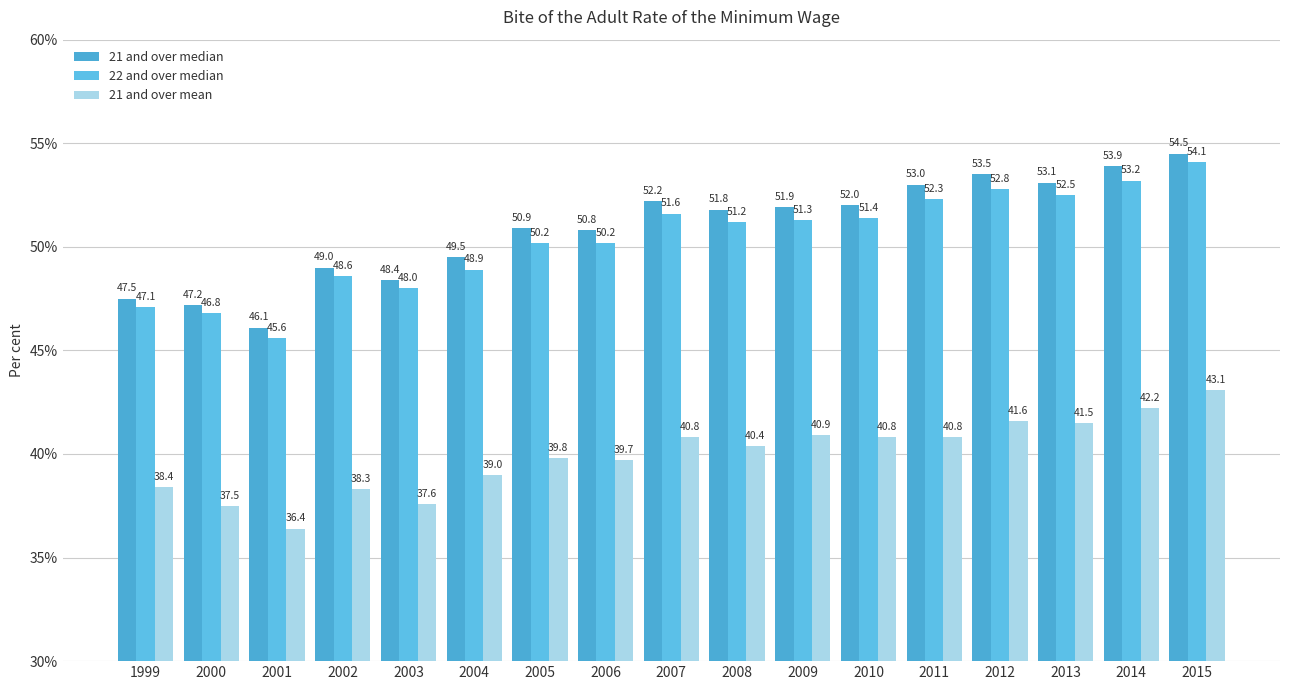

What is the minimum value shown in the chart?

36.4